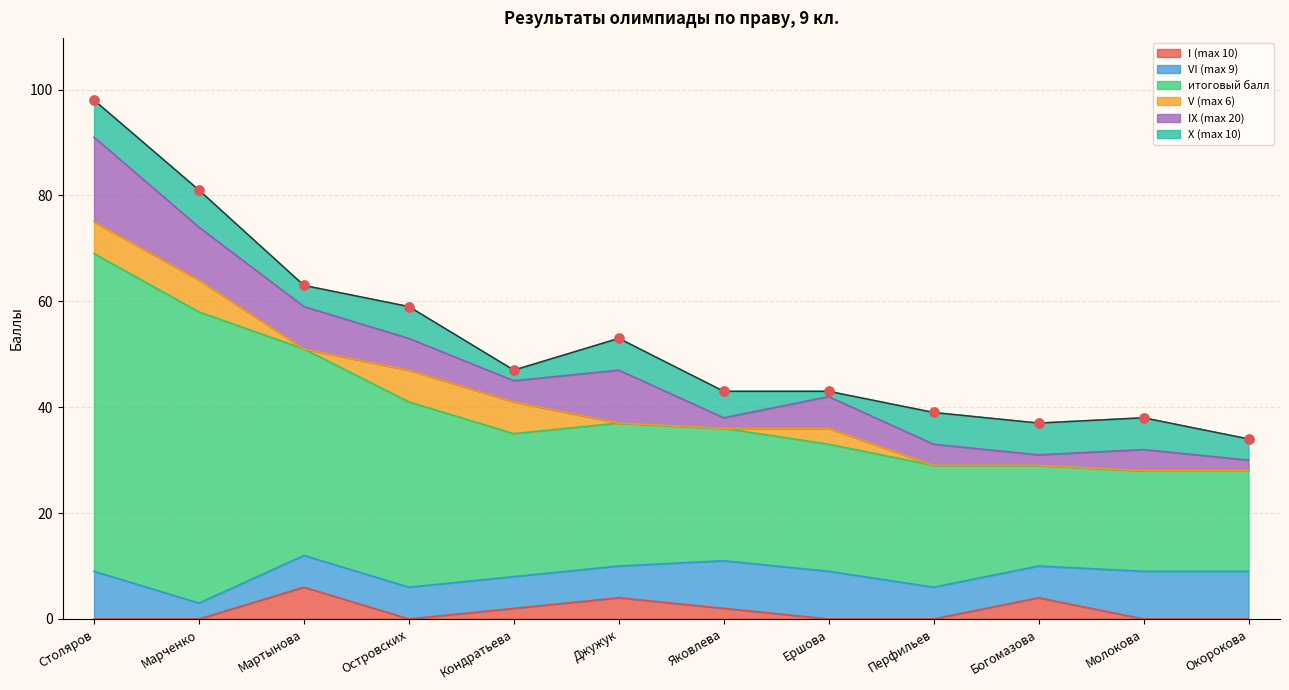

At which category is the sum across all series the highest?

Столяров